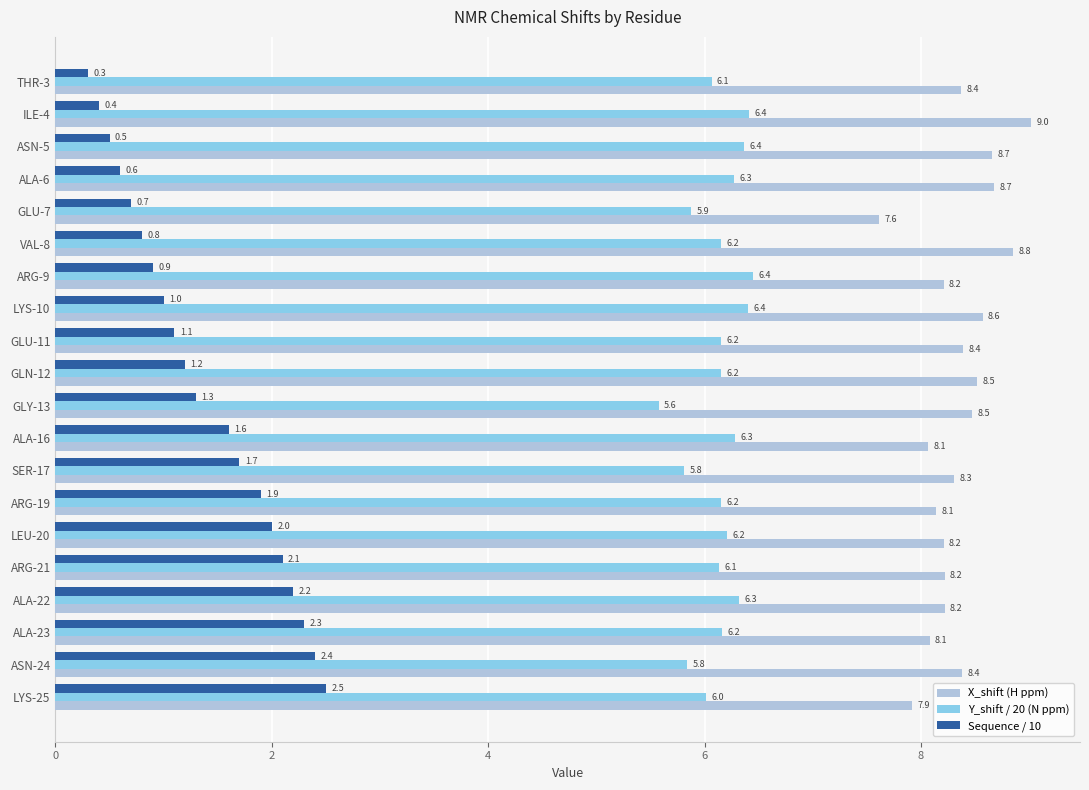

The X_shift (H ppm) series shows 8.6 at LYS-10. True or false?

True